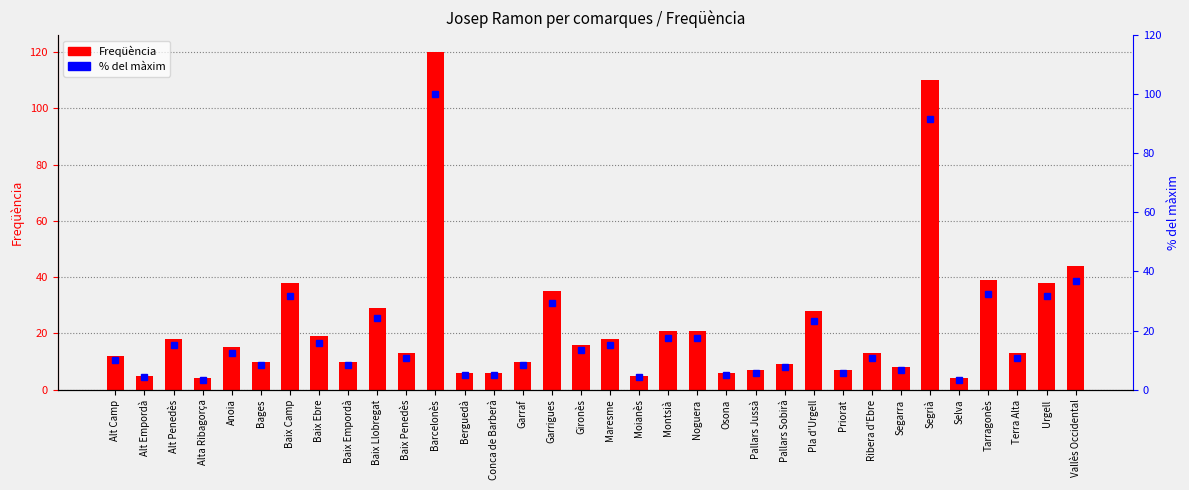

How many data points in % del màxim are less than 10?

14